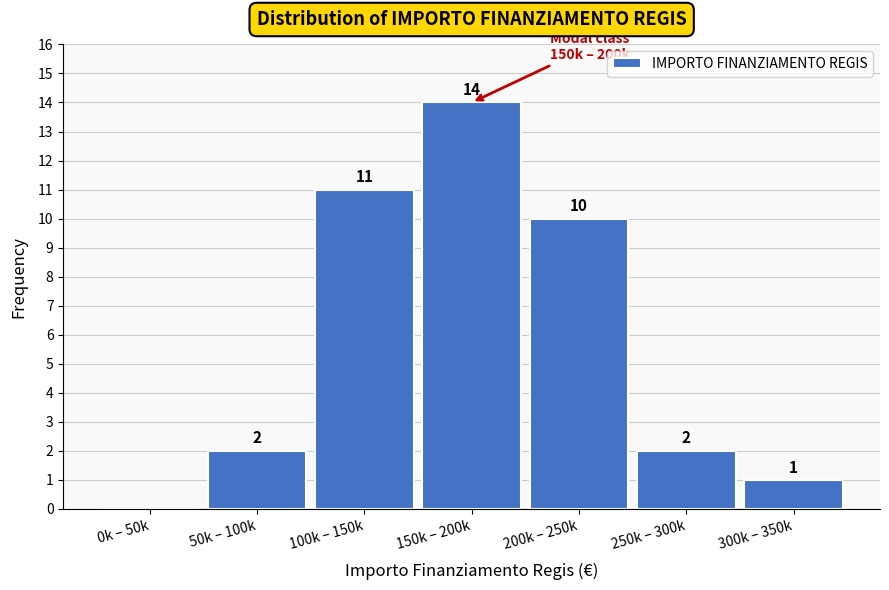

Reading left to right, what are all the values shown in this chart?

0k – 50k=0	50k – 100k=2	100k – 150k=11	150k – 200k=14	200k – 250k=10	250k – 300k=2	300k – 350k=1